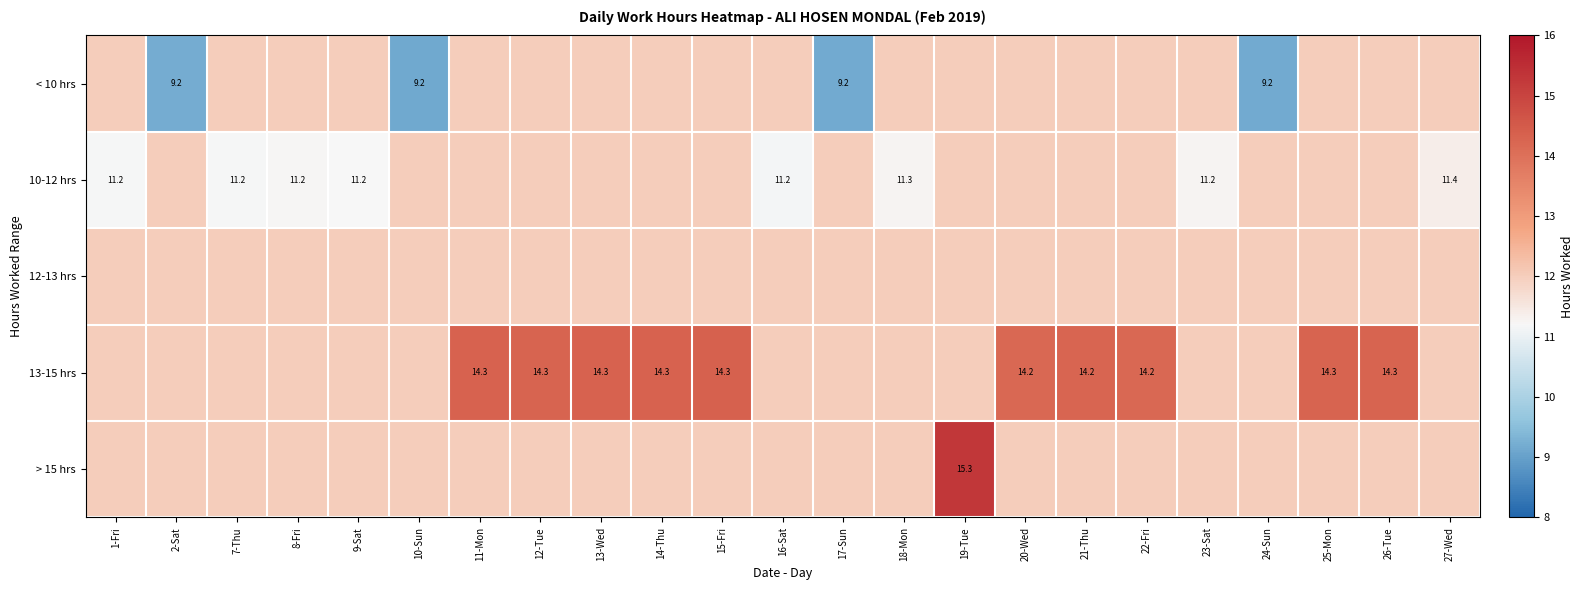

True or false: 13-15 hrs has a value of 24.3 at 11-Mon.

False